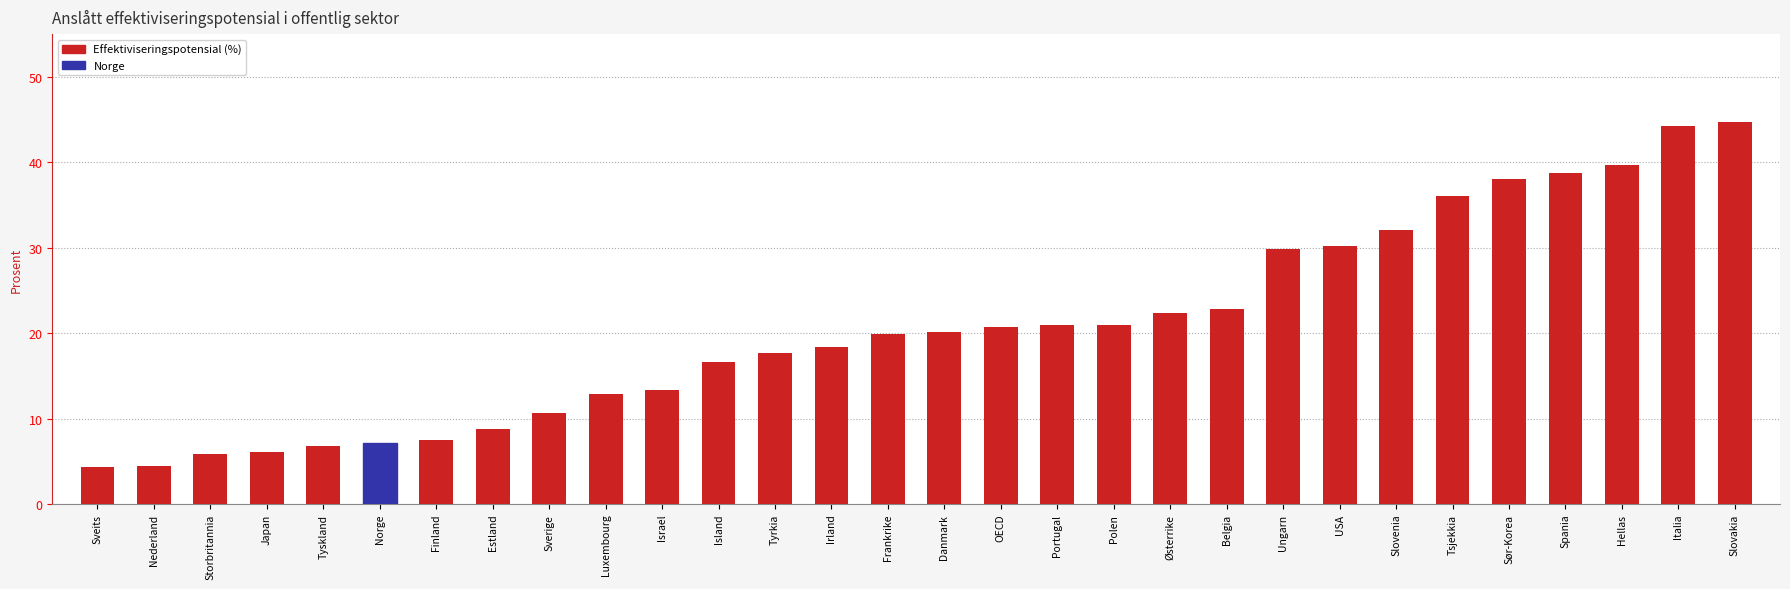

True or false: the data shows 17.7 at Tyrkia.

True